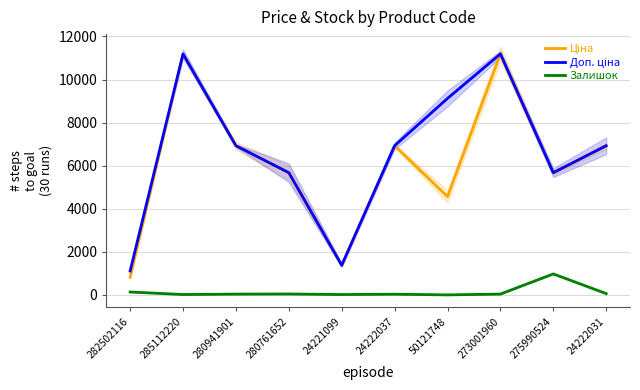

Reading right to left, extract all data points from this chart.

Ціна: 24222031=6925.7	275990524=5673.8	273001960=11188.2	50121748=4561.9	24222037=6925.7	24221099=1375.4	280761652=5673.8	280941901=6925.7	285112220=11188.2	282502116=818.5
Доп. ціна: 24222031=6925.7	275990524=5673.8	273001960=11188.2	50121748=9123.7	24222037=6925.7	24221099=1375.0	280761652=5673.8	280941901=6925.7	285112220=11188.2	282502116=1109.2
Залишок: 24222031=60.0	275990524=974.0	273001960=38.0	50121748=0.0	24222037=32.0	24221099=16.0	280761652=42.0	280941901=36.0	285112220=17.0	282502116=135.0